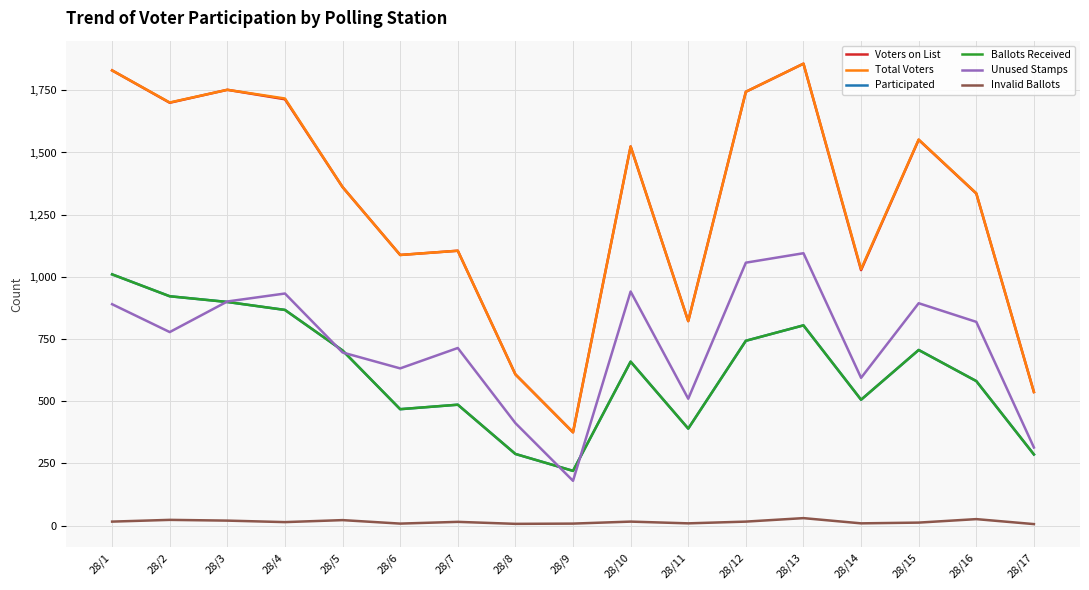

What is the difference between the Participated values at 28/7 and 28/13?

319